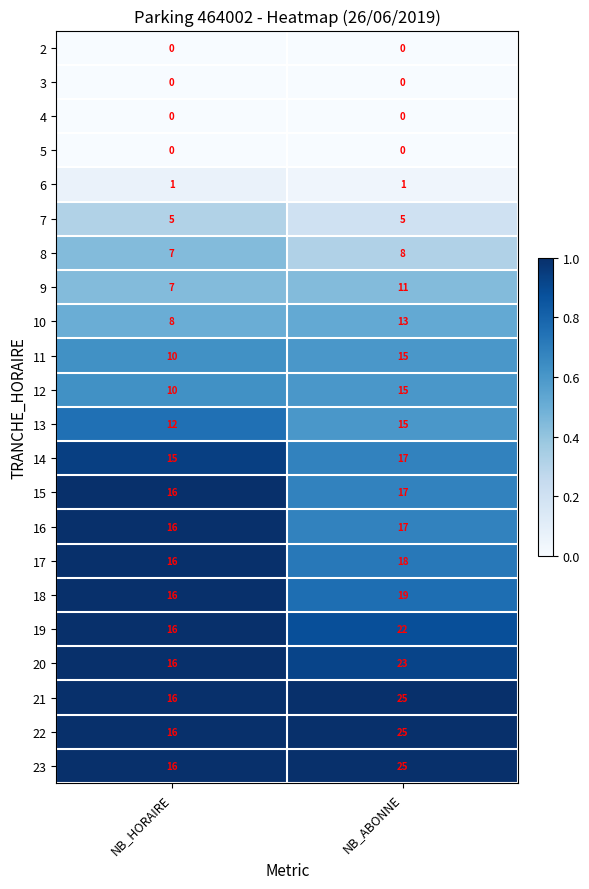

What is the highest value of the 13 series?

15